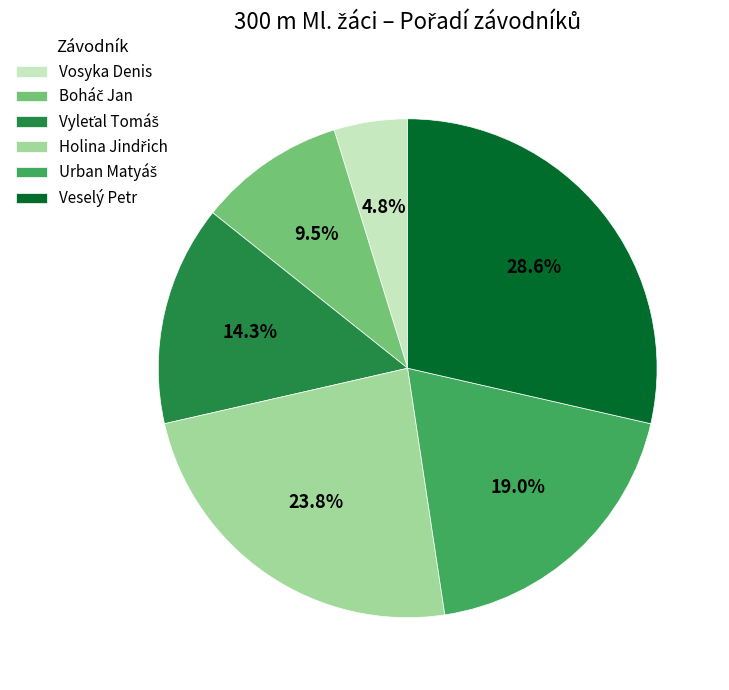

Which has a higher value, Vosyka Denis or Veselý Petr?

Veselý Petr